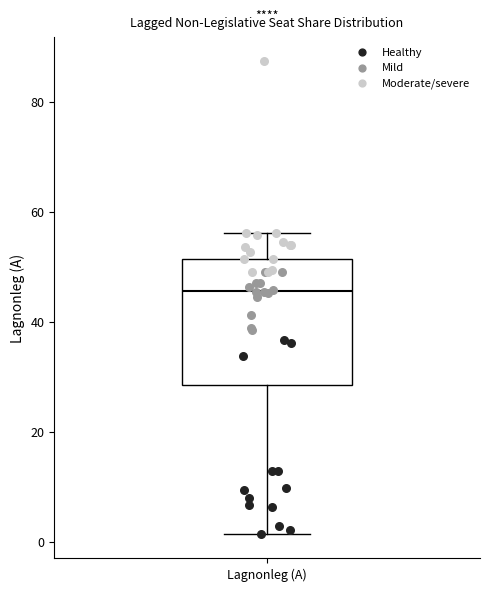

Transcribe this box plot: give where the median line is, the range the box spans, and where the two whiskers end, as read against the y-axis. The values are not printed on the chart, so give them approximately, as read against the axis.

median 46, box 28 to 52, whiskers 2 to 56